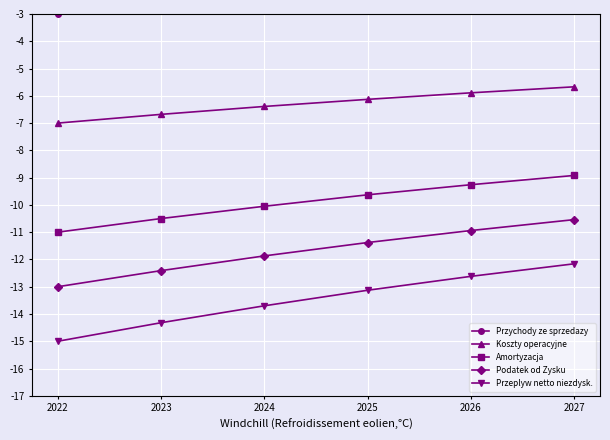

At how many categories does at least one series exceed -13?

6